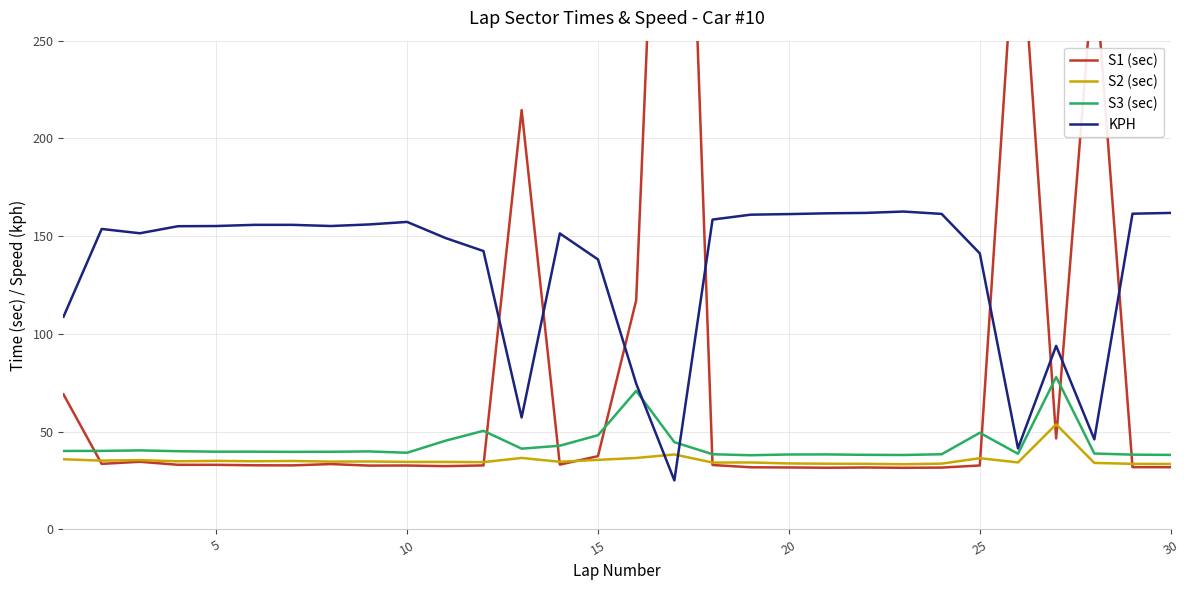

In S3 (sec), how many points are lower than both neighbors (excluding endpoints)?

7